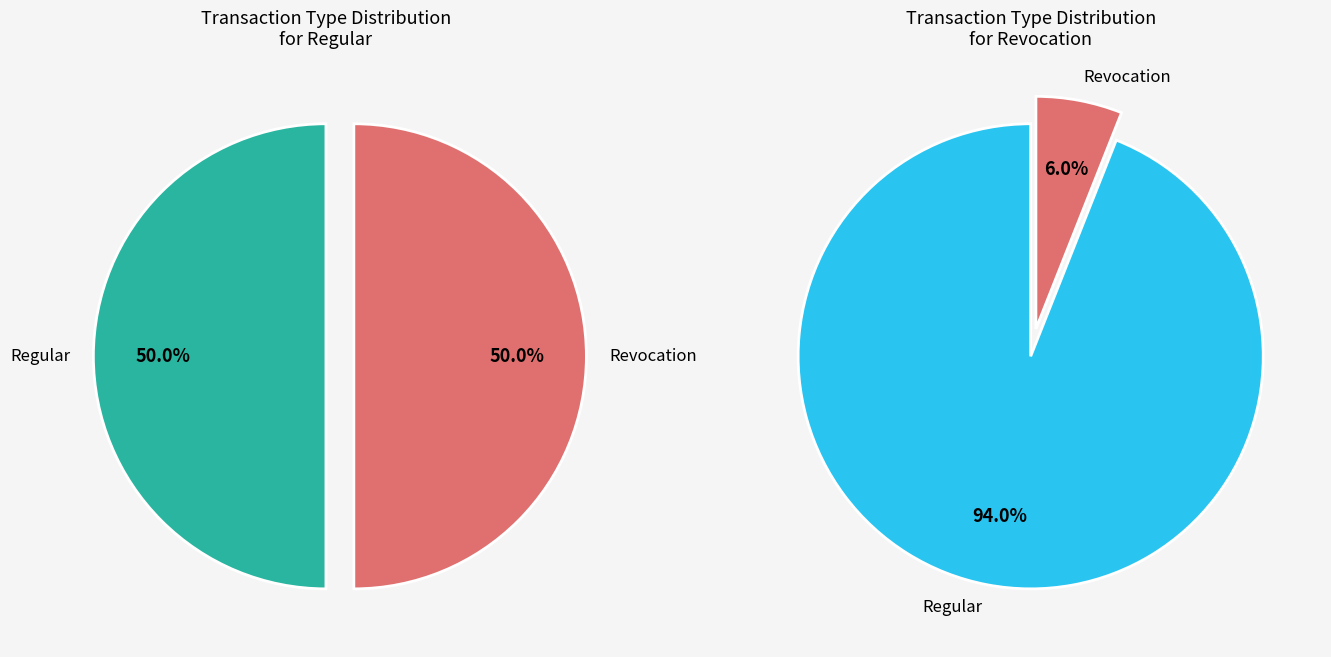

How many segments does this pie chart have?

2